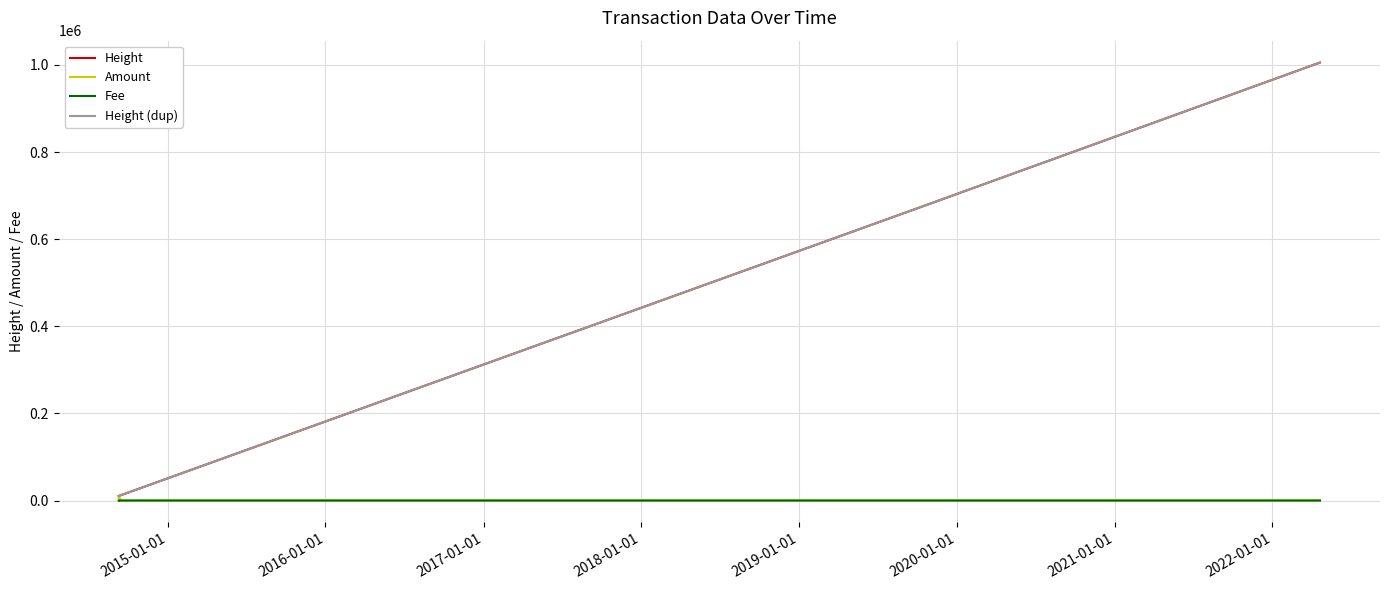

What is the average value of the Amount series?

616.3